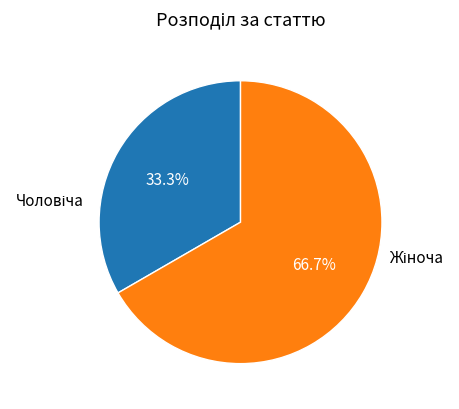

Is there a majority slice in this chart?

Yes